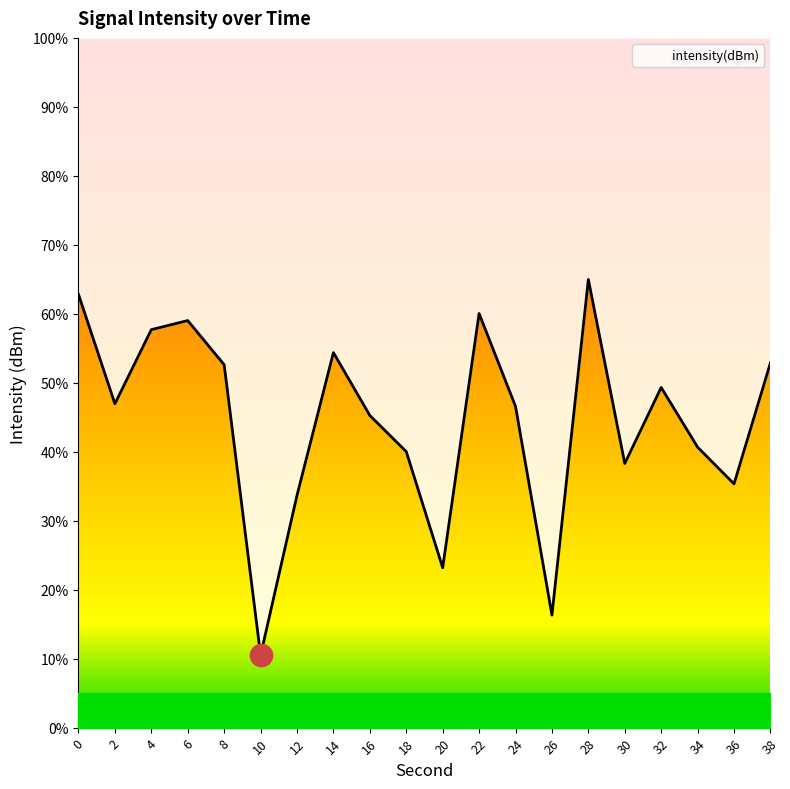

How many lines are shown in the chart?

1